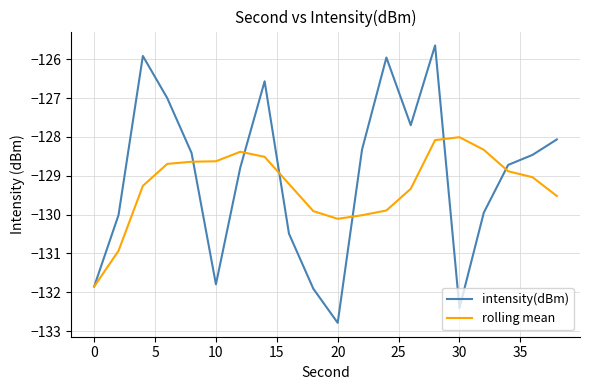

What is the highest value of the intensity(dBm) series?

-125.6